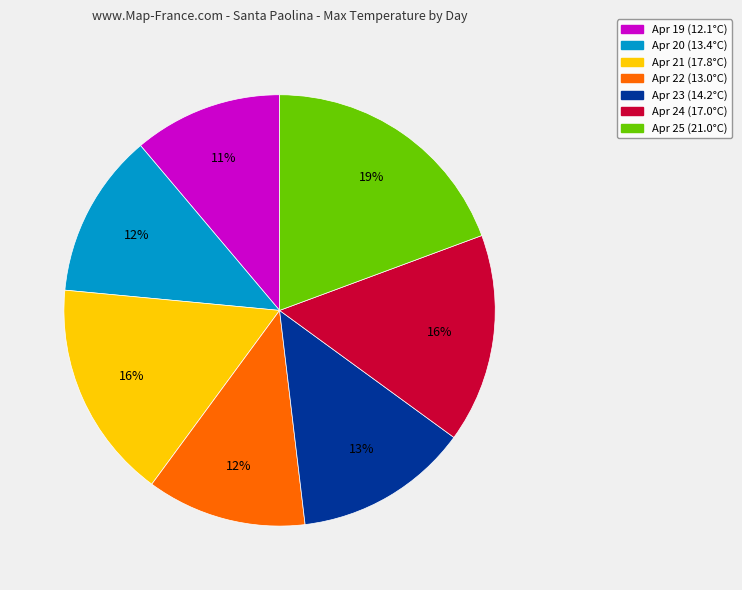

Count the number of slices in the pie.

7